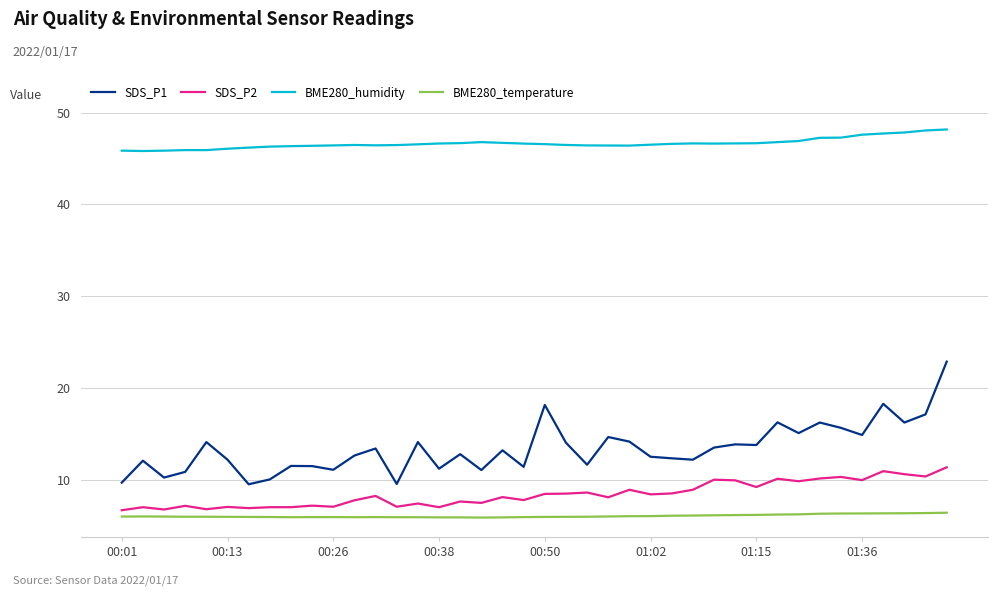

True or false: SDS_P1 has more than 1 points higher than both neighbors.

True